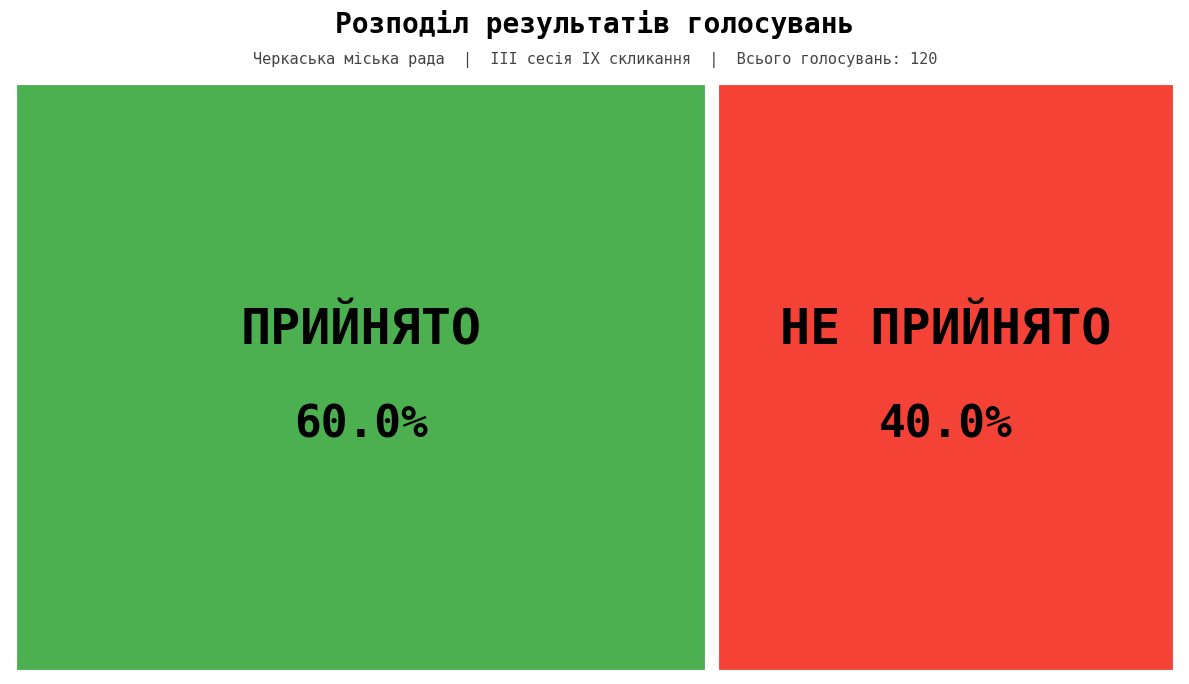

To the nearest percent, what is the difference between the НЕ ПРИЙНЯТО and ПРИЙНЯТО slice percentages?

20%